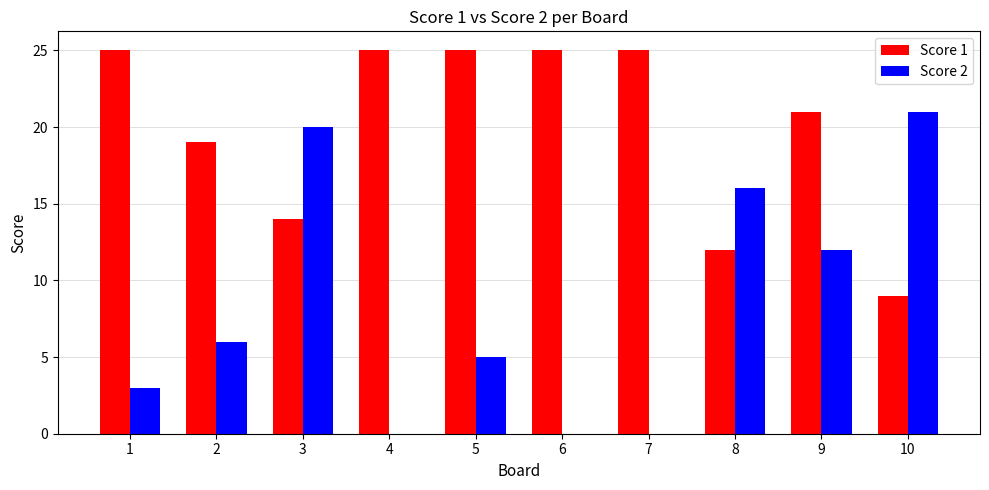

What is the sum of all Score 2 values?

83